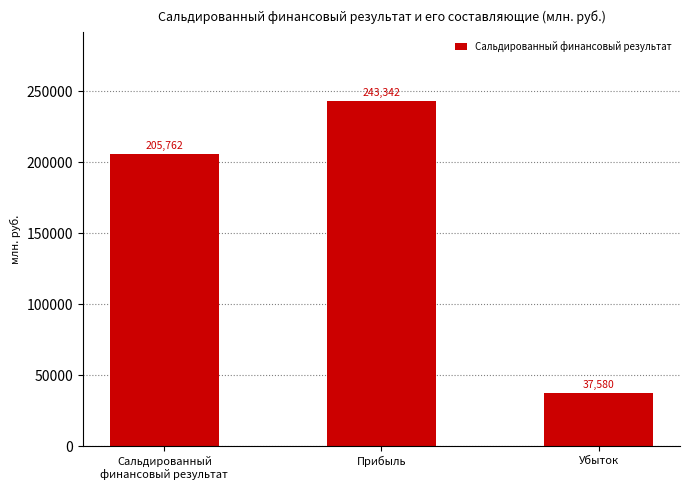

What is the label of the 1st bar from the right?

Убыток